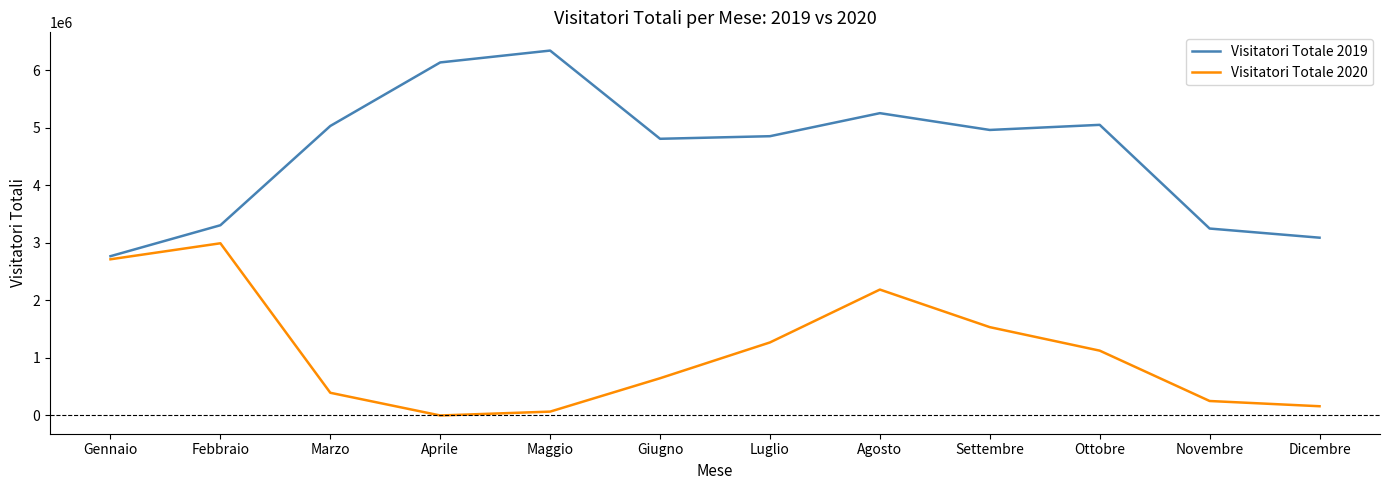

Which label corresponds to the smallest value in the chart?

Aprile